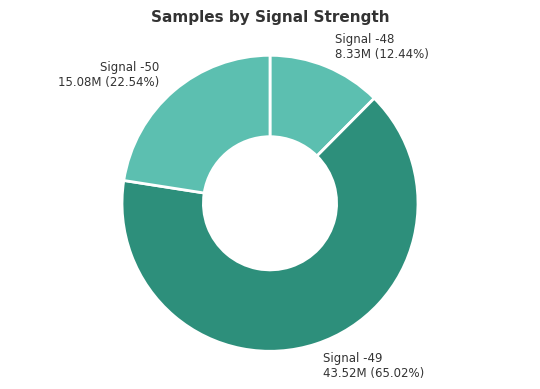

How many segments does this pie chart have?

3